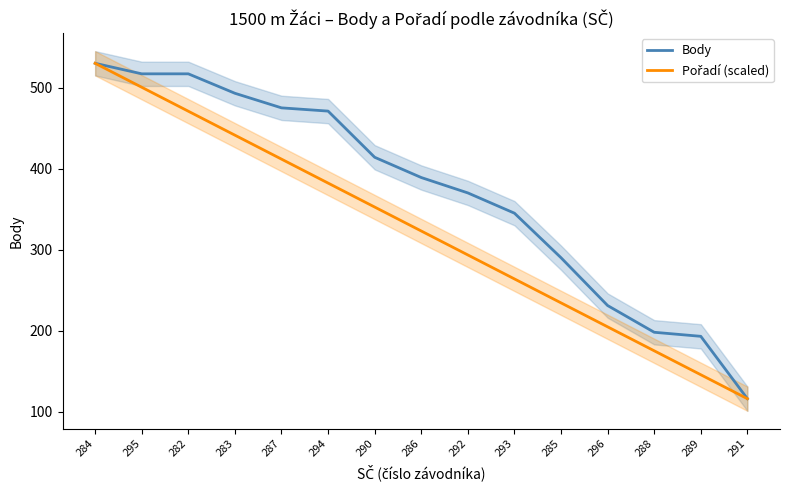

What is the sum of the Pořadí (scaled) values at 295 and 288?

675.6